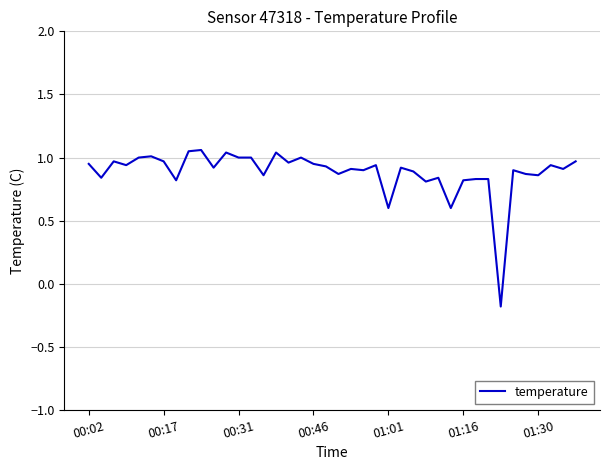

How many values are below 0?

1